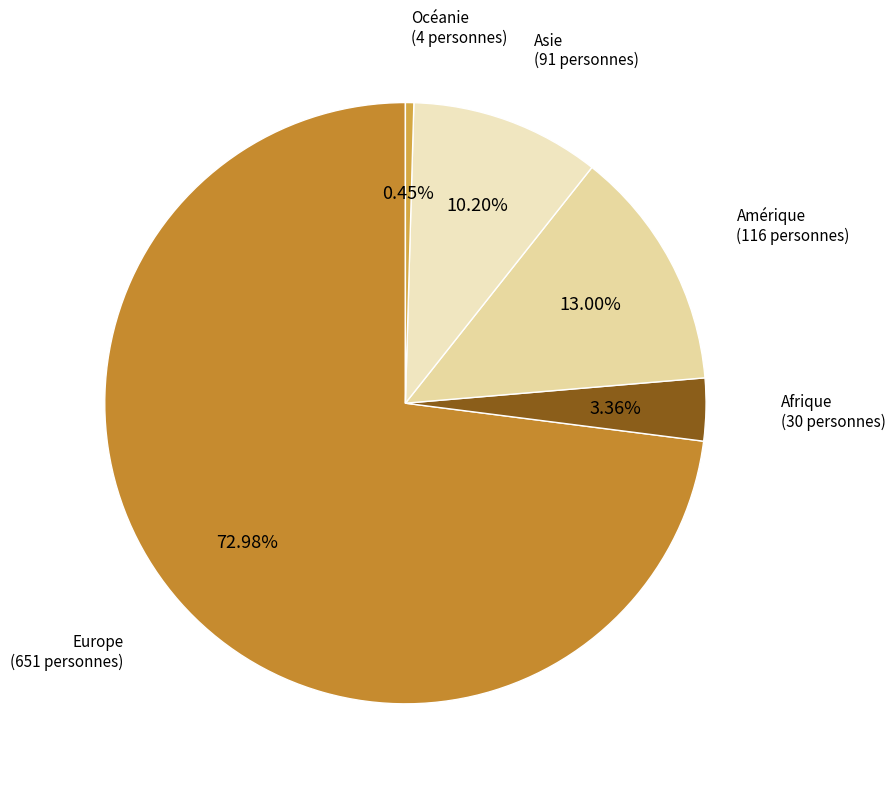

Which slice represents more than half of the pie?

Europe